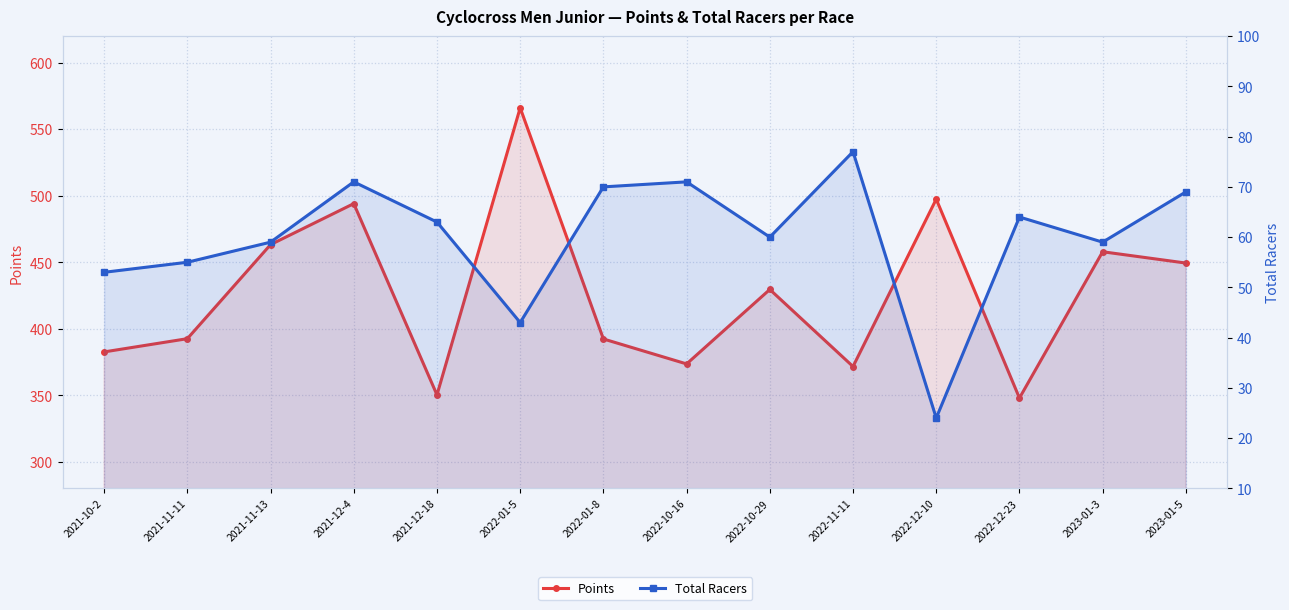

Which category has the highest value in the Total Racers series?

2022-11-11